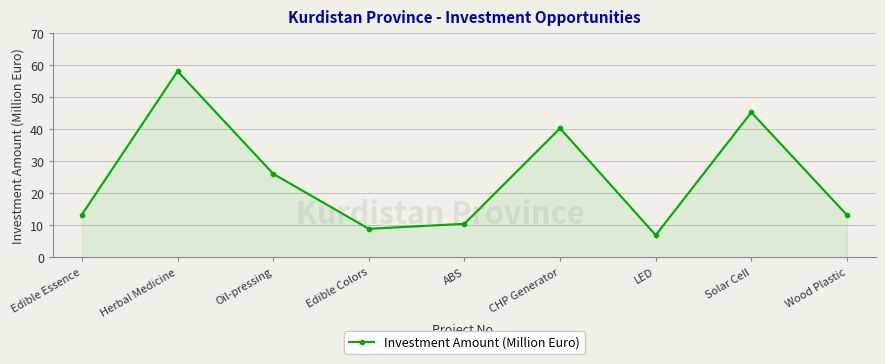

True or false: the data shows 40.2 at Oil-pressing.

False